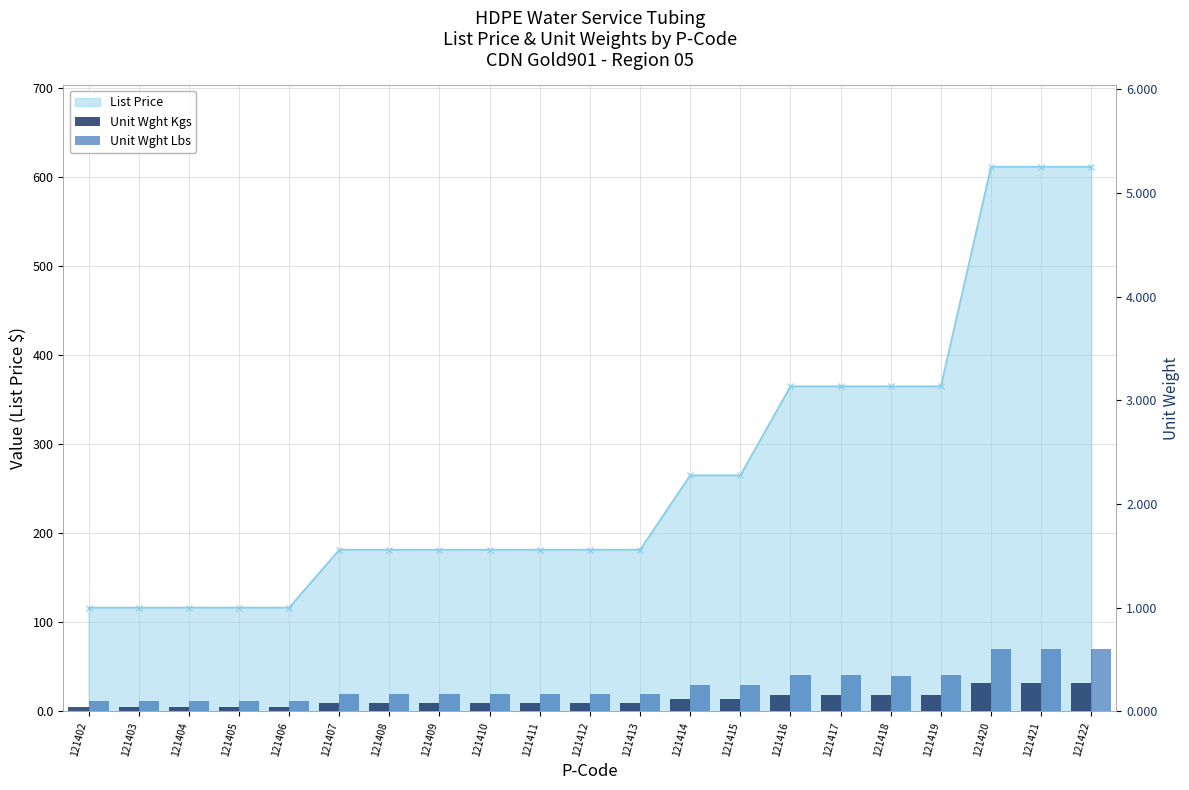

What are all the series names shown in the legend?

List Price, Unit Wght Kgs, Unit Wght Lbs